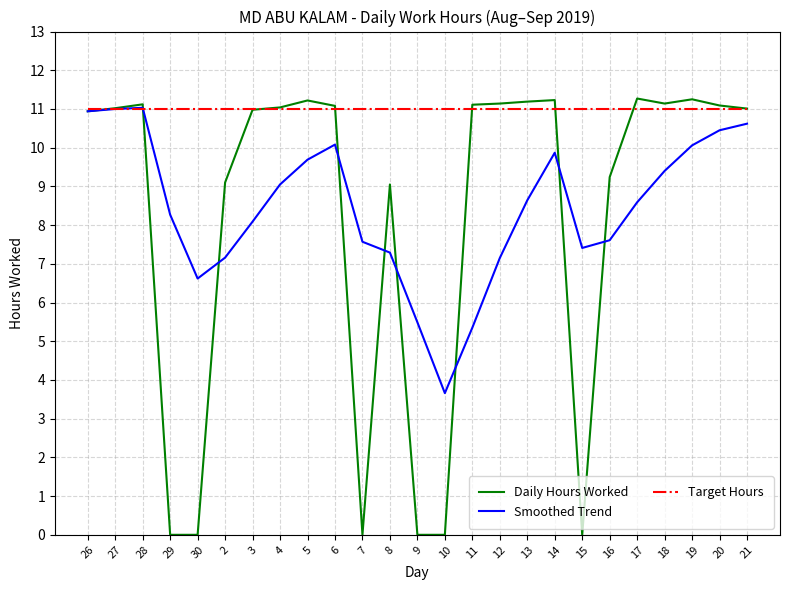

Which category has the lowest value in the Smoothed Trend series?

10